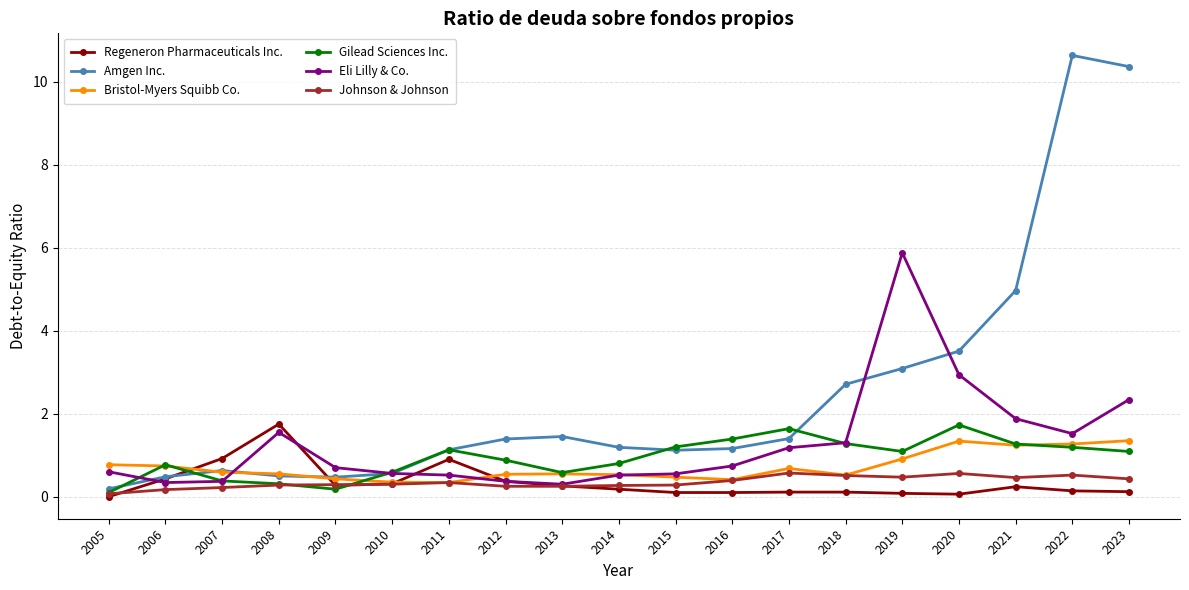

Is it true that Bristol-Myers Squibb Co. equals 1.3 at 2022?

True